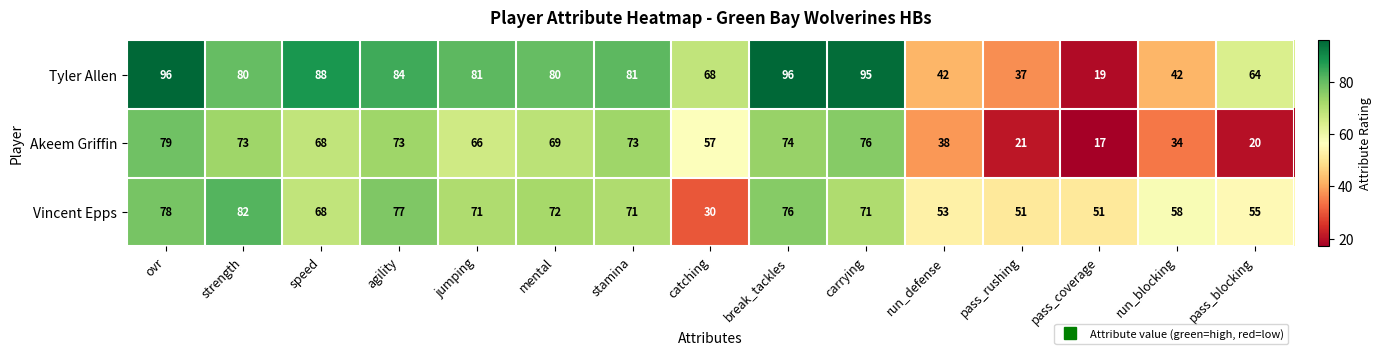

At which label does Akeem Griffin reach its peak?

ovr